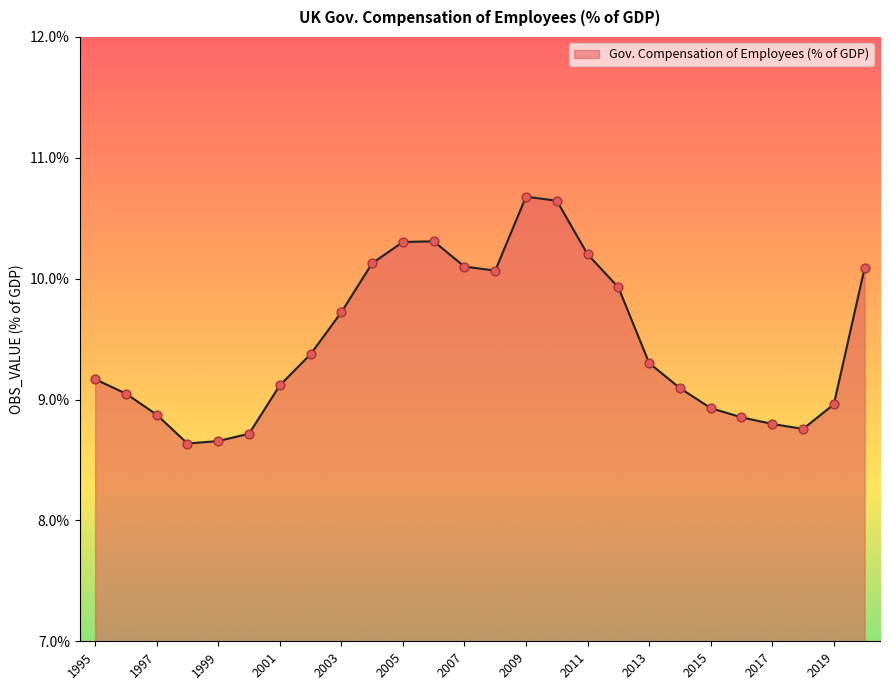

What is the smallest value displayed?

8.6